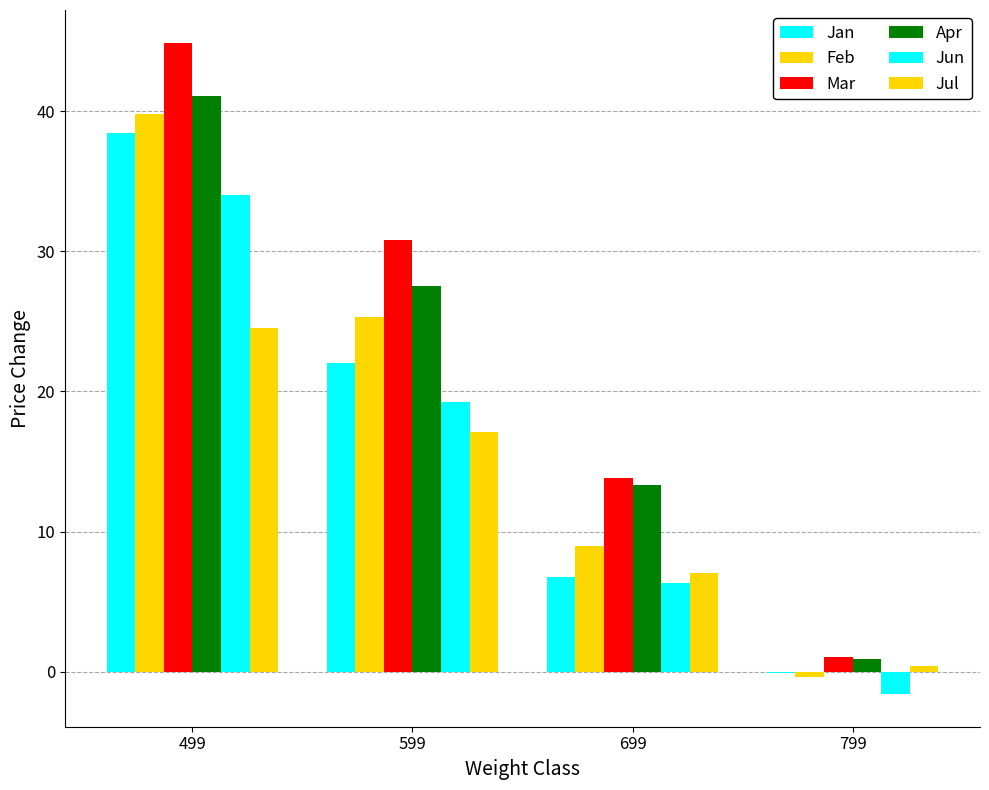

How many data points does each series have?

4